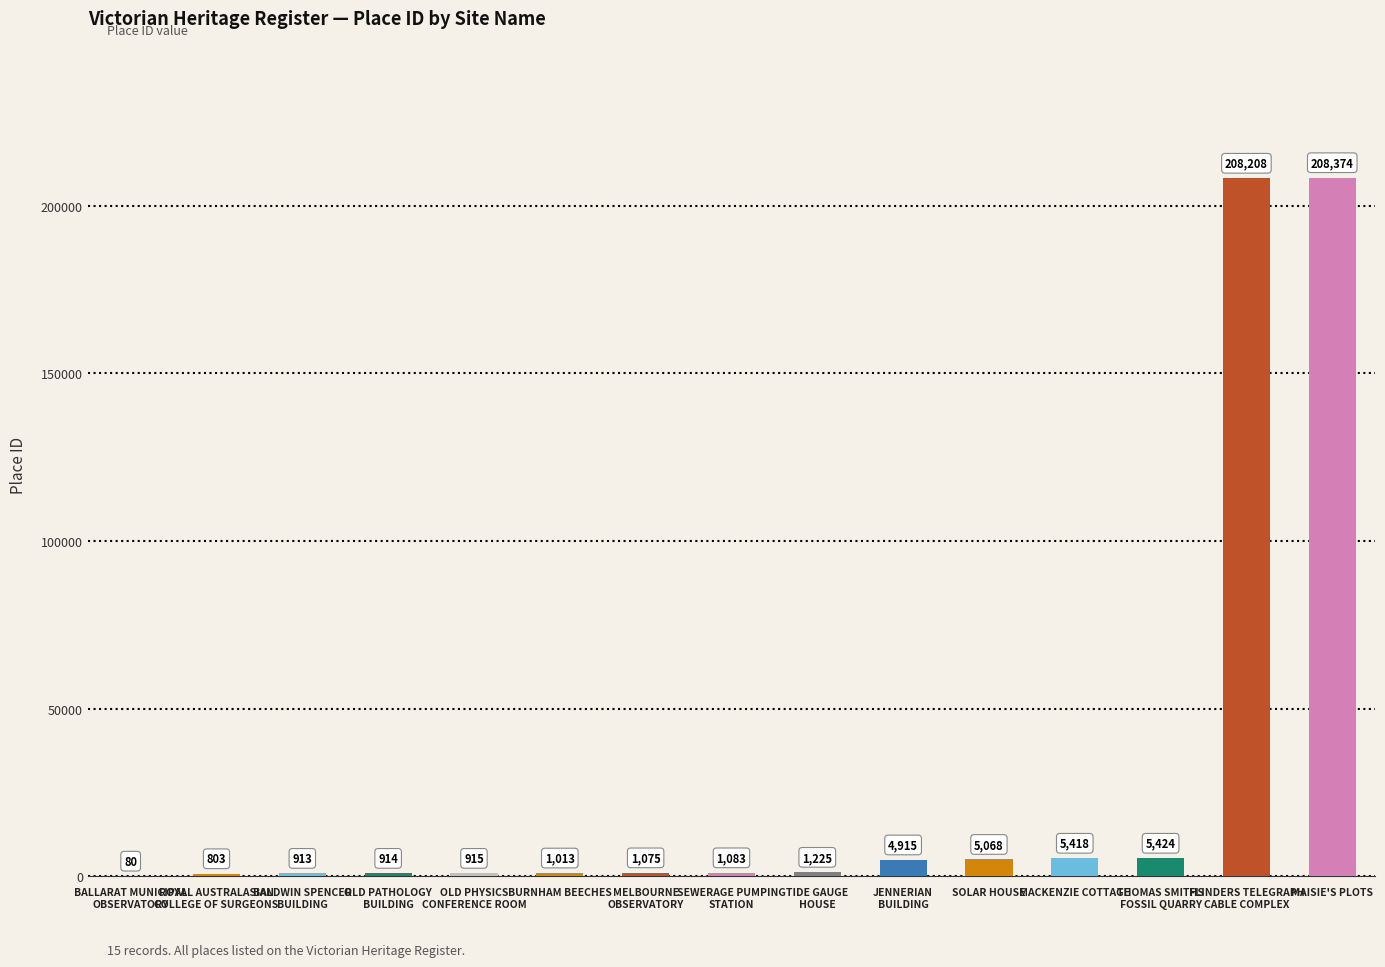

Count the number of categories in the chart.

15